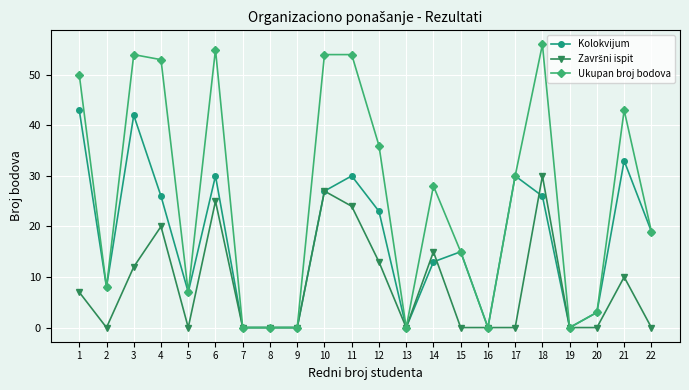

What is the value of the Kolokvijum point at the 22nd from the left?

19